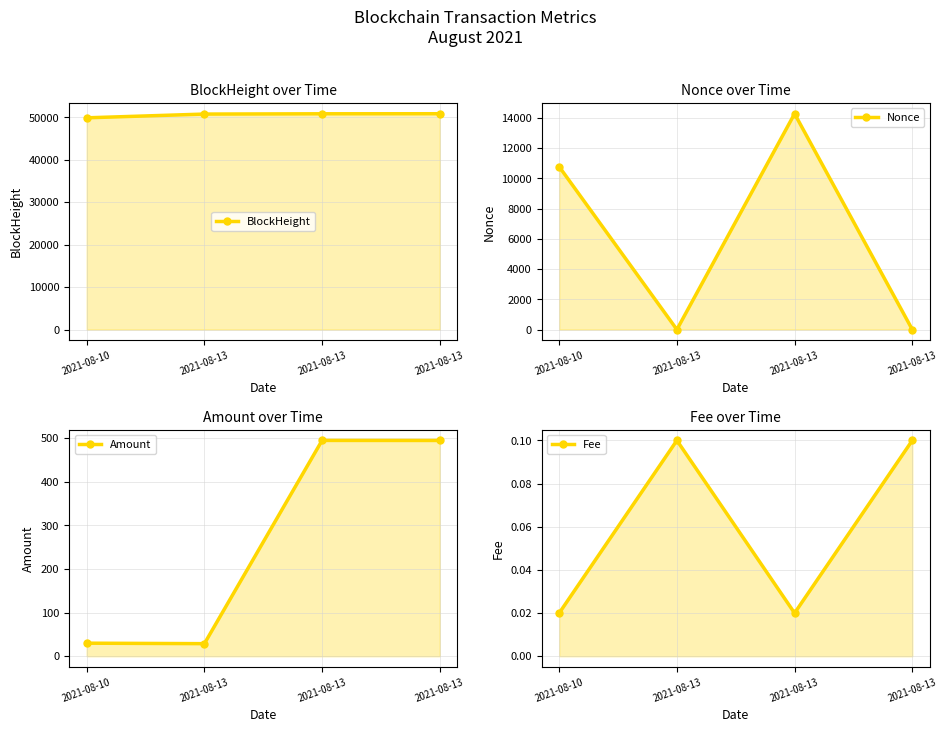

Reading right to left, transcribe all the data shown in this chart.

BlockHeight: 50848.0	50834.0	50768.0	49884.0
Nonce: 1.0	14270.0	0.0	10767.0
Amount: 494.9	495.0	28.9	30.0
Fee: 0.1	0.0	0.1	0.0